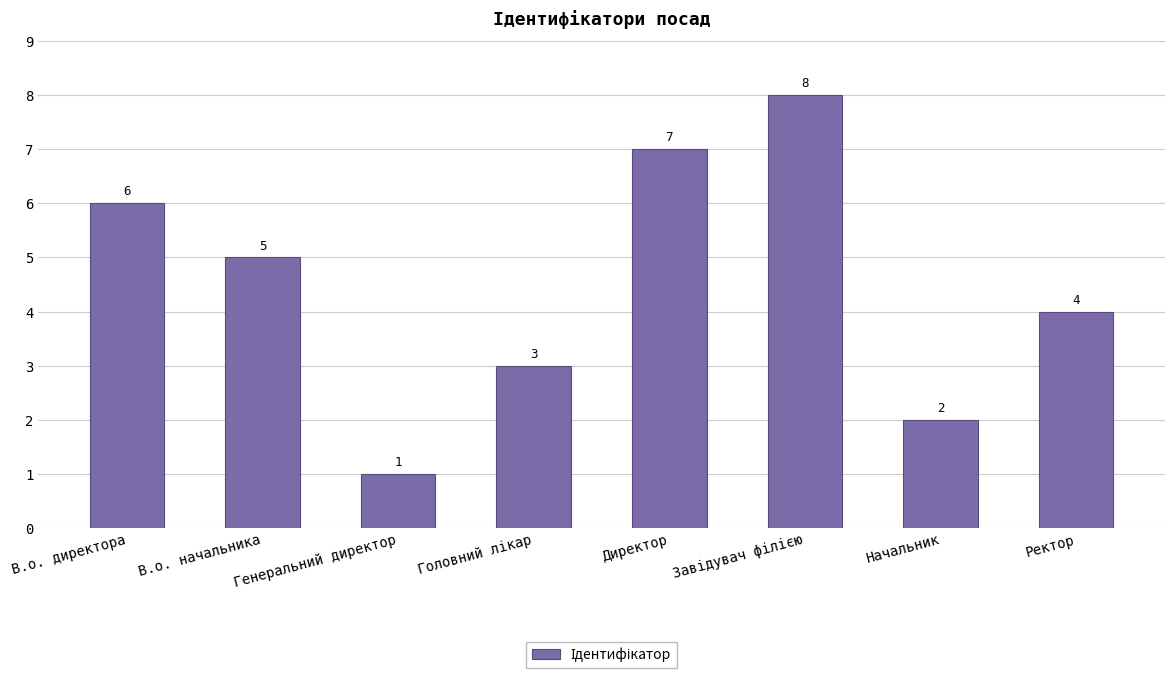

What is the value of the 5th bar from the left?

7